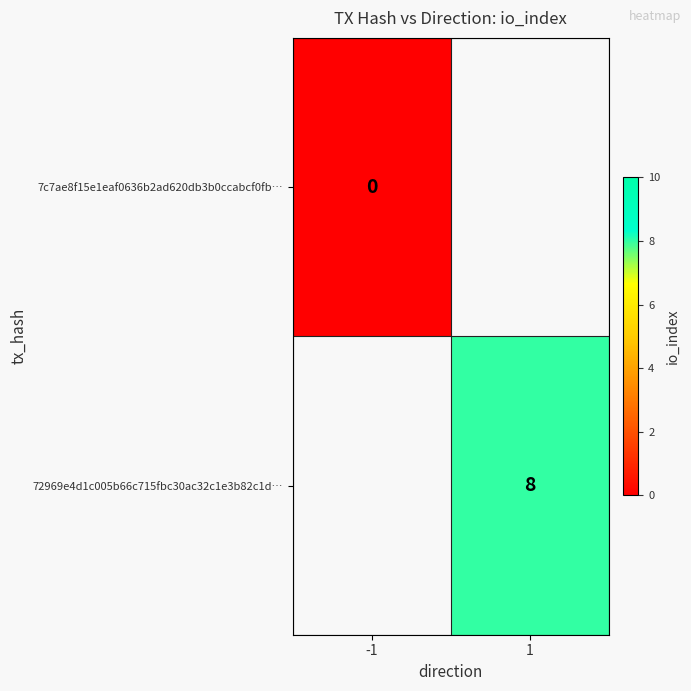

Is the value of 7c7ae8f15e1eaf0636b2ad620db3b0ccabcf0fb… at -1 greater than the value of 72969e4d1c005b66c715fbc30ac32c1e3b82c1d… at 1?

No